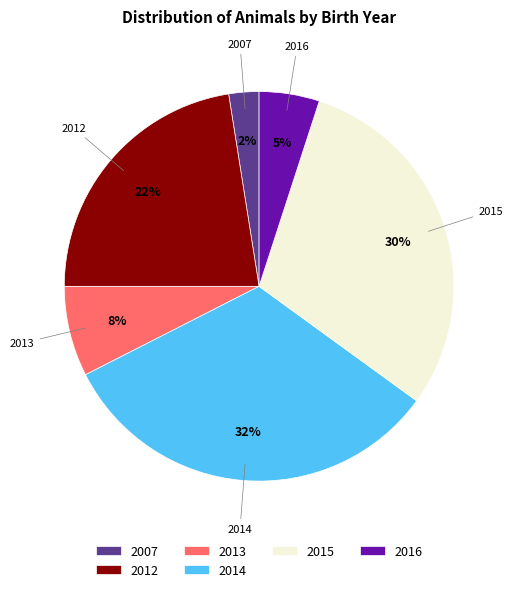

To the nearest percent, what percentage of the pie is 2015?

30%